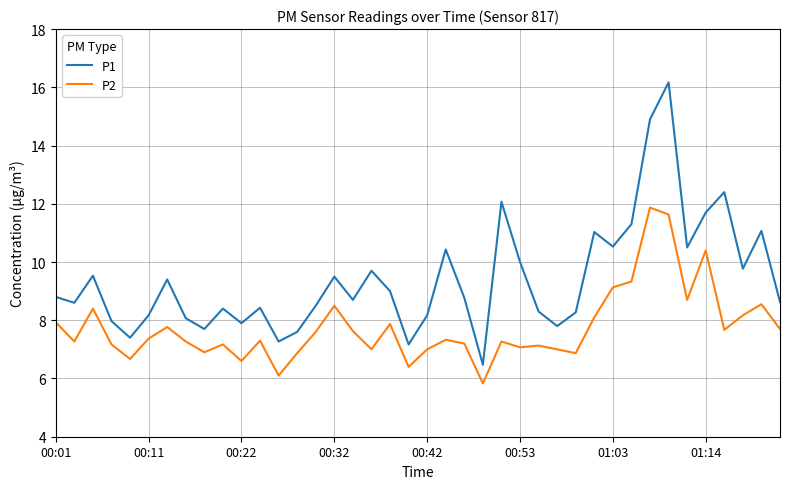

Does the chart have visible grid lines?

Yes